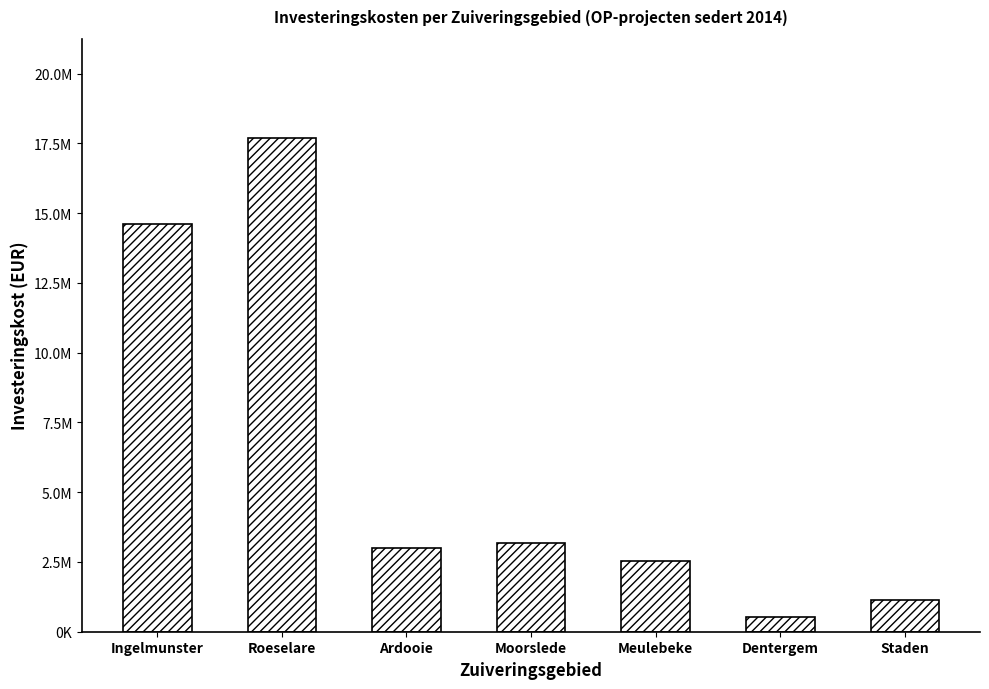

What is the value of the 4th bar from the left?

3178007.0